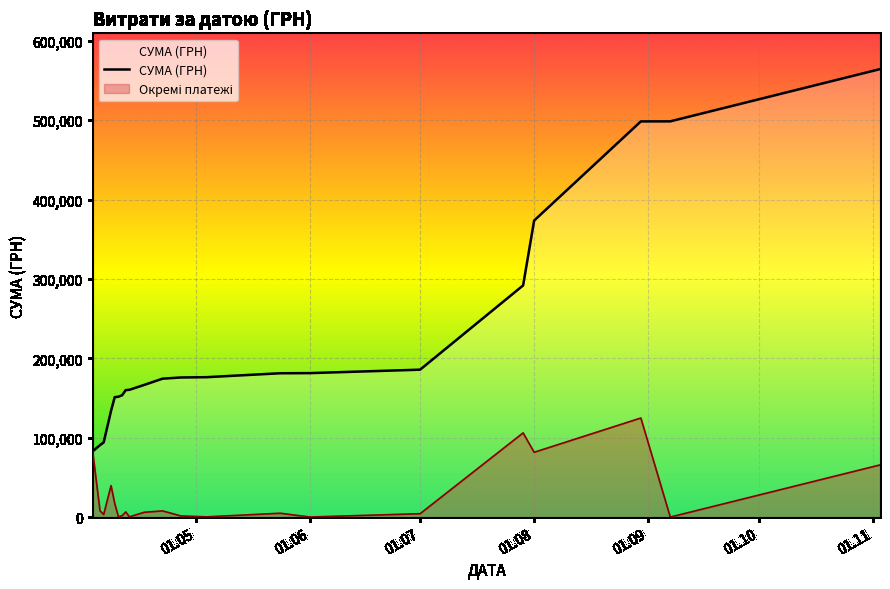

Which series has the widest spread of values?

СУМА (ГРН)